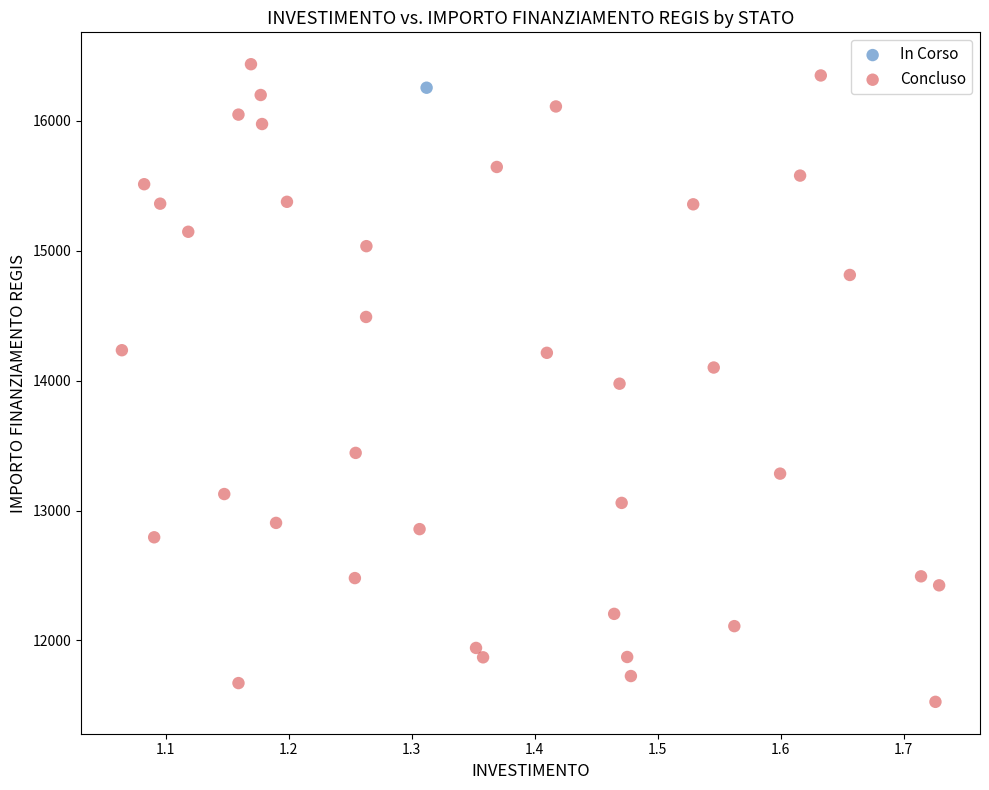

What are all the series names shown in the legend?

In Corso, Concluso